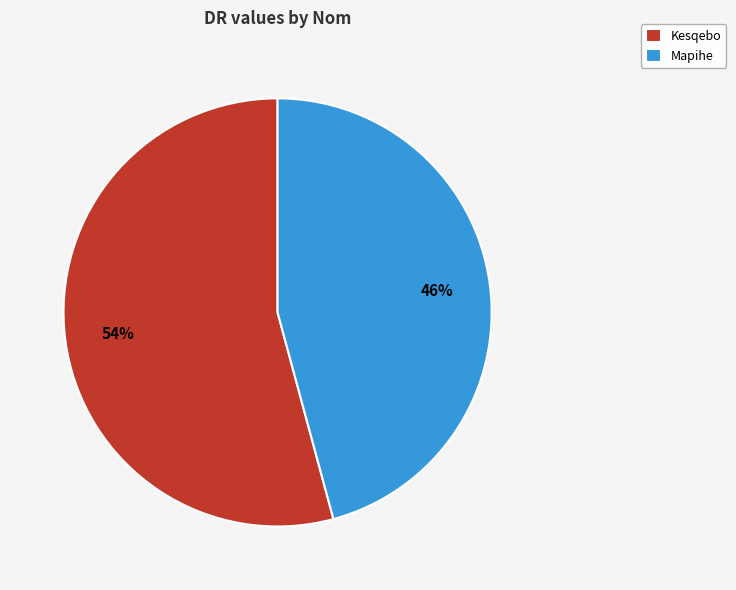

The Kesqebo slice represents 42% of the pie. True or false?

False